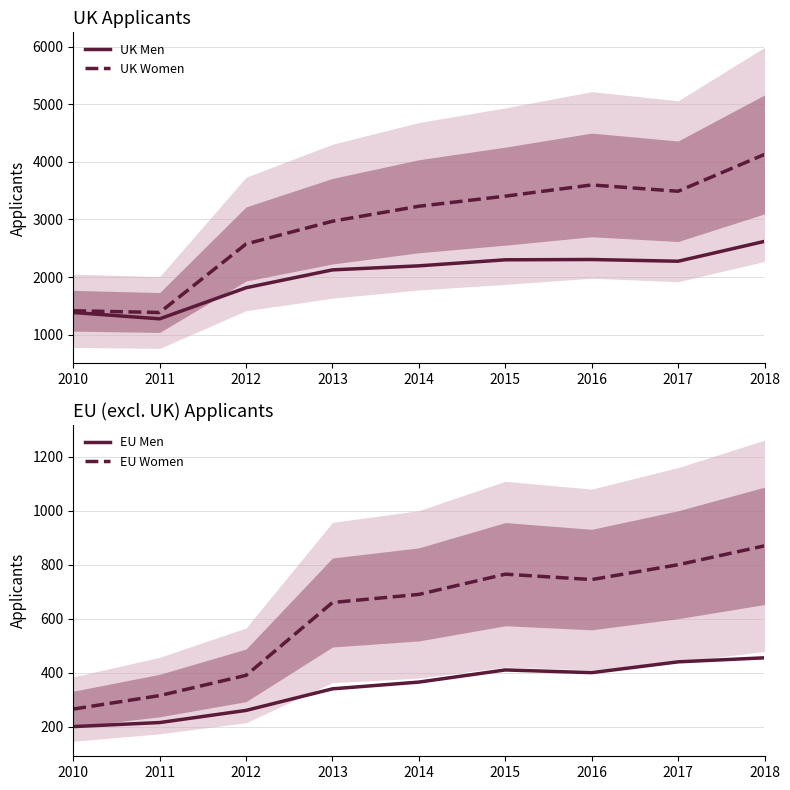

True or false: UK Men and EU Women intersect in this chart.

False